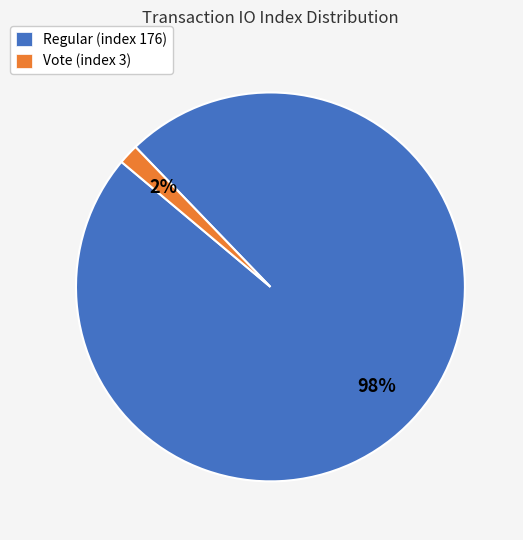

Rank the categories by value from lowest to highest.

Vote (index 3), Regular (index 176)